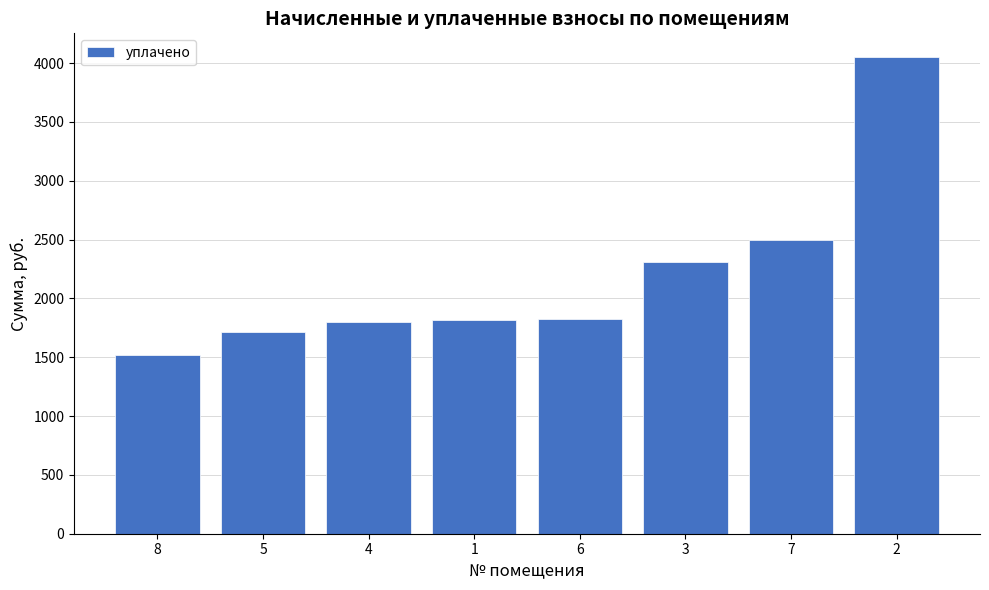

How many data points does each series have?

8